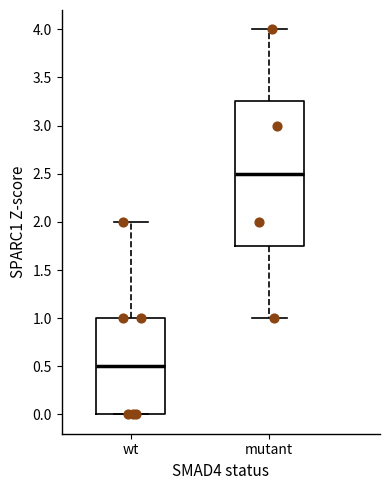

Reading left to right, read every box against the y-axis: the position of its median line, the range the box covers, and the ends of its whiskers. The values are not printed on the chart, so give them approximately, as read against the axis.

wt: median 0.50, box 0.00 to 1.00, whiskers 0.00 to 2.00
mutant: median 2.50, box 1.75 to 3.25, whiskers 1.00 to 4.00